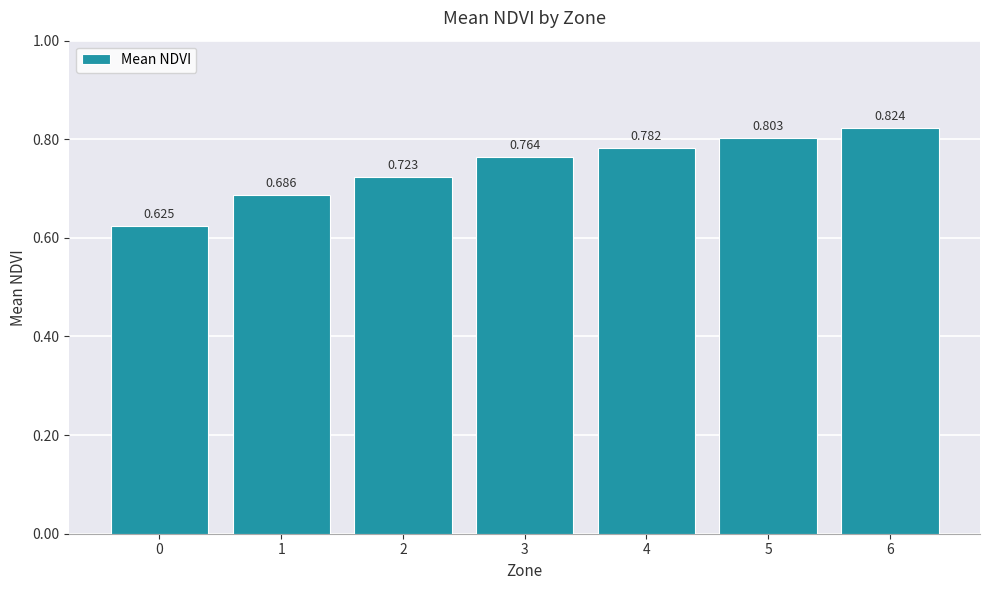

How many data points does each series have?

7